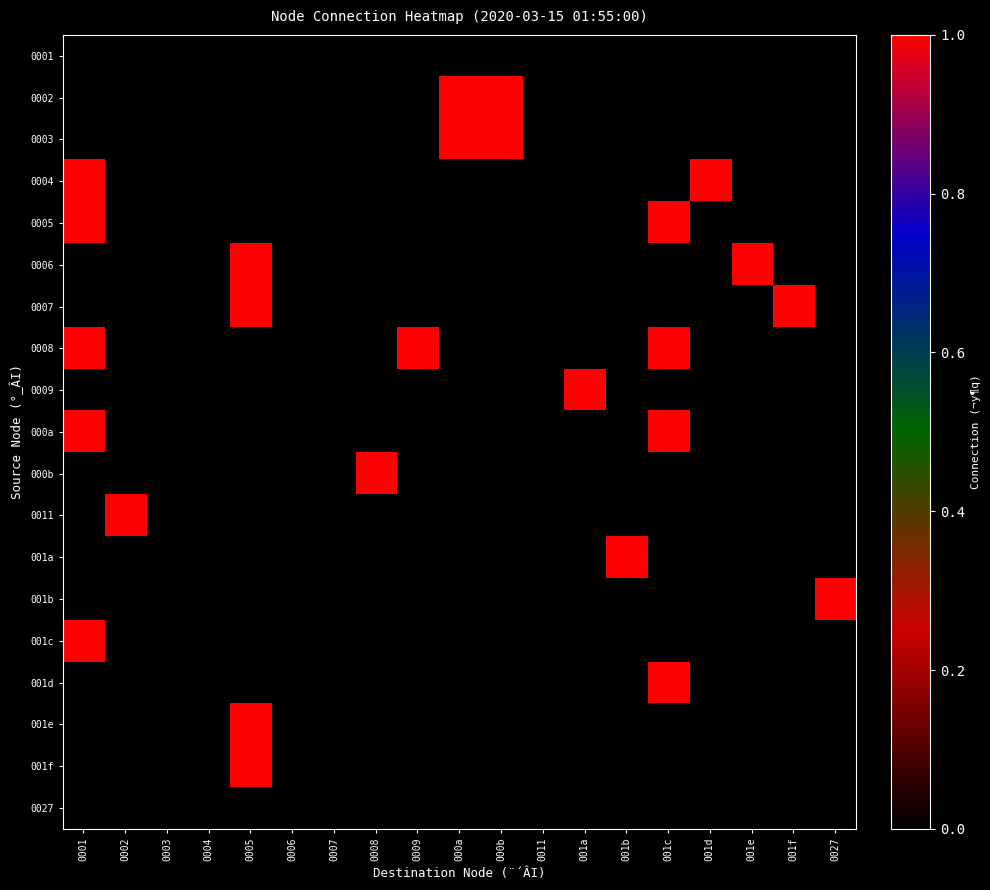

Which series has the largest total across all categories?

0008